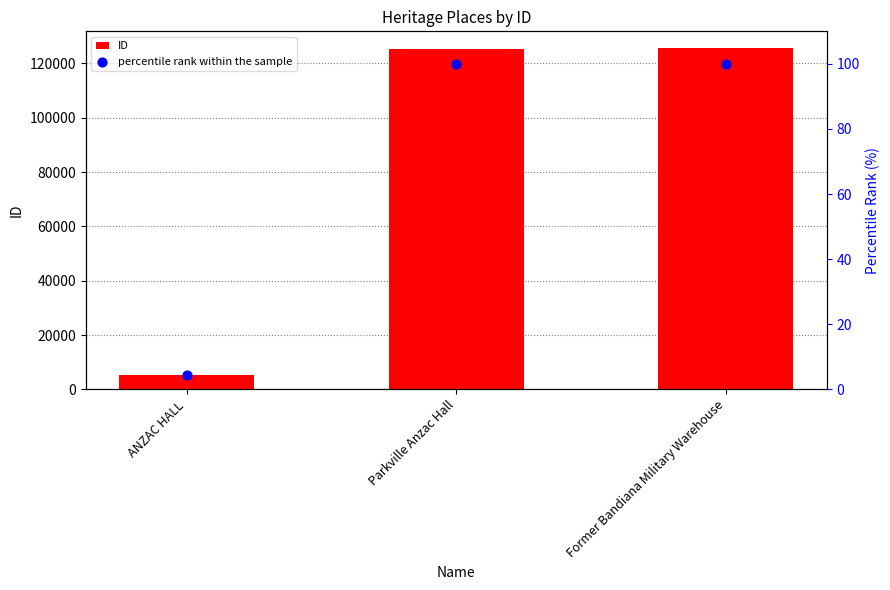

Which series reaches the maximum Y coordinate?

ID